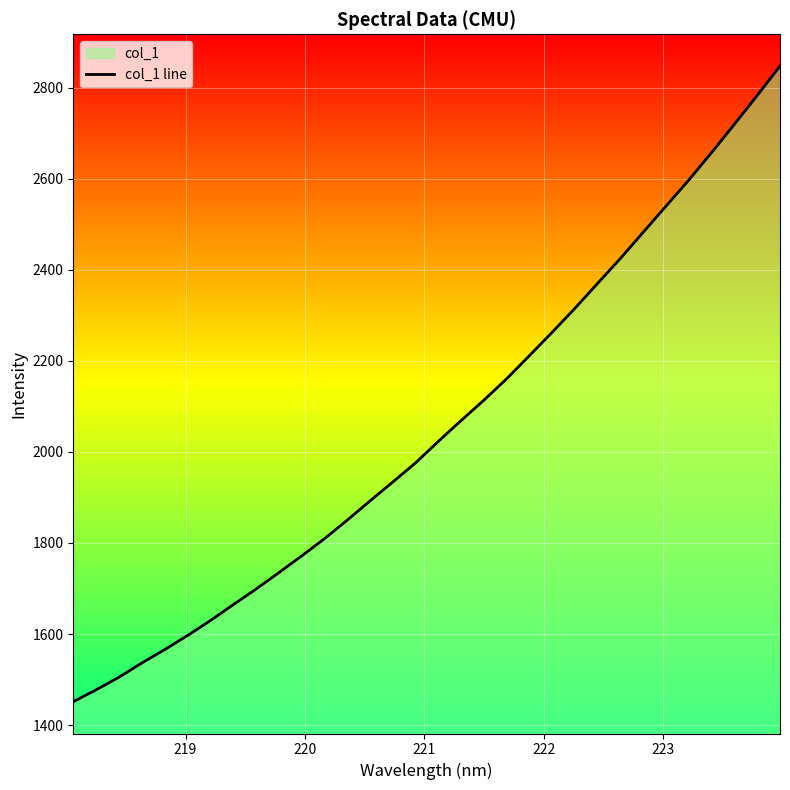

What is the maximum value shown in the chart?

2848.0